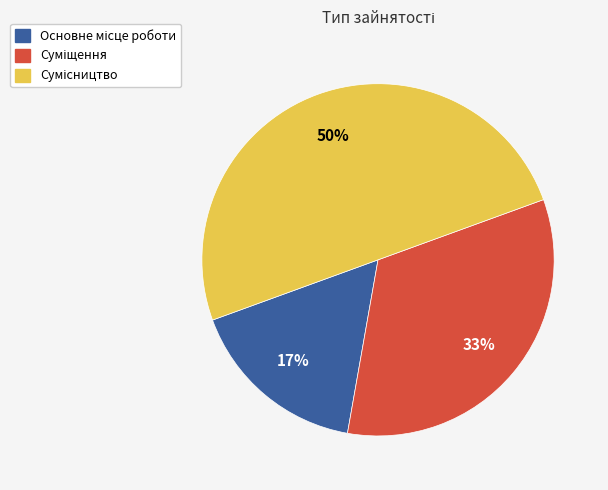

To the nearest percent, what is the difference between the largest and smallest slice percentages?

33%